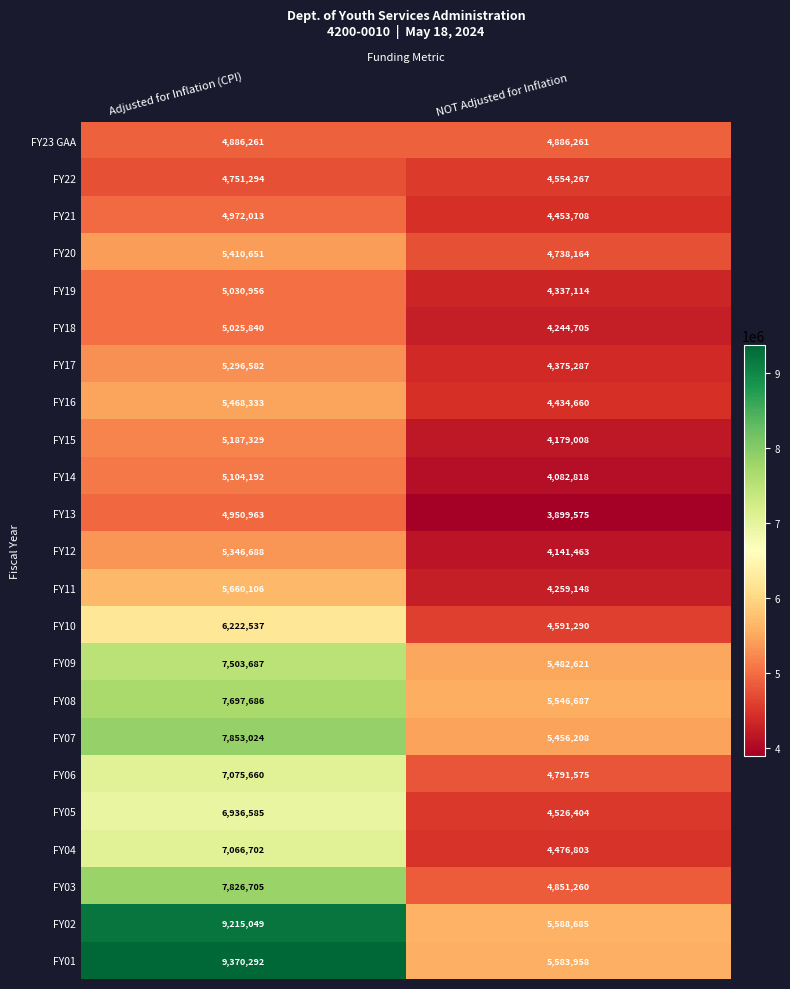

What is the smallest value displayed?

3899575